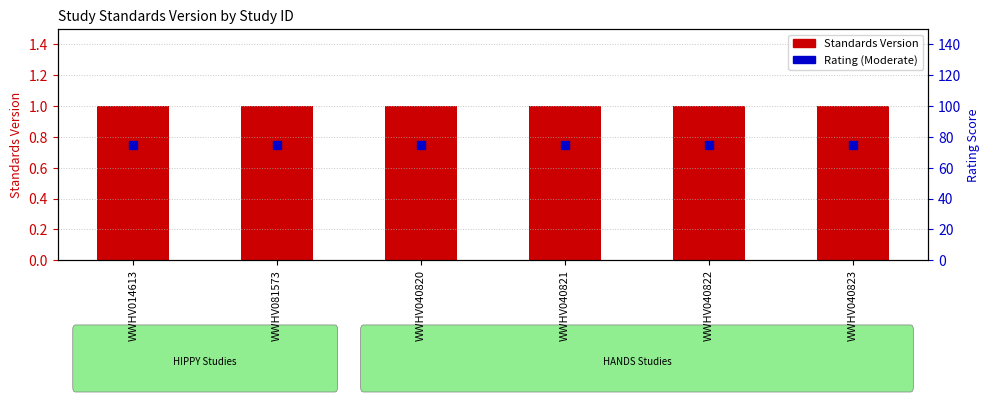

What is the total value across all series at WWHV040823?

76